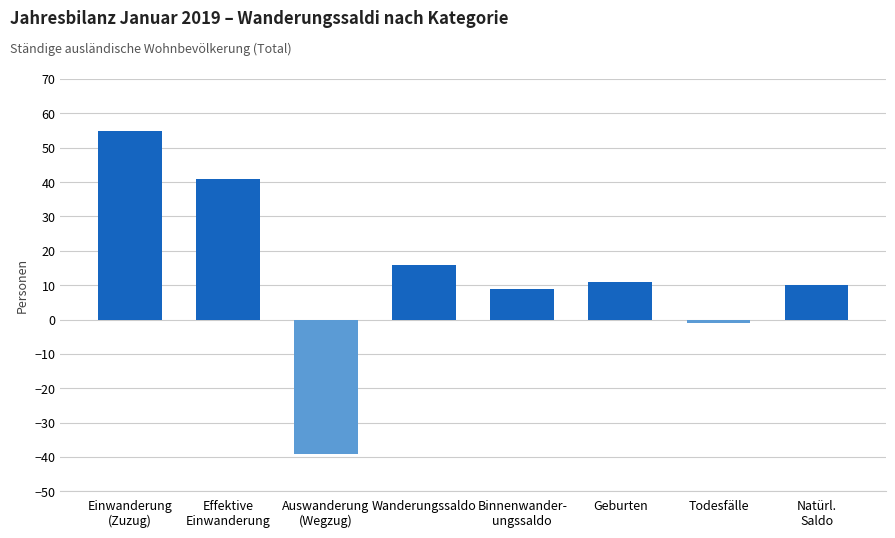

Reading right to left, transcribe all the data shown in this chart.

Natürl.
Saldo=10	Todesfälle=-1	Geburten=11	Binnenwander-
ungssaldo=9	Wanderungssaldo=16	Auswanderung
(Wegzug)=-39	Effektive
Einwanderung=41	Einwanderung
(Zuzug)=55